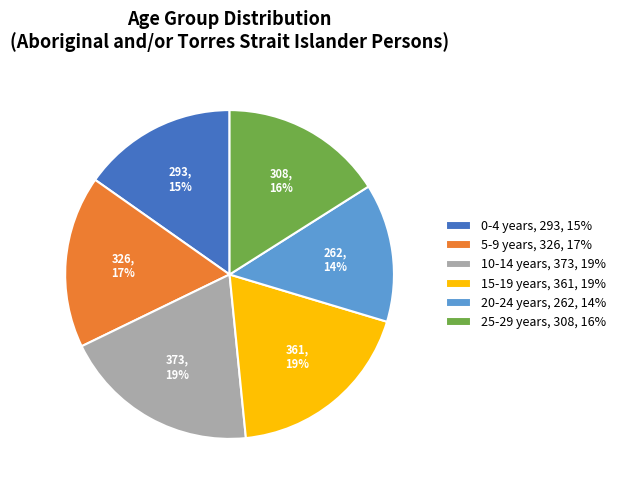

To the nearest percent, what portion does 0-4 years represent?

15%